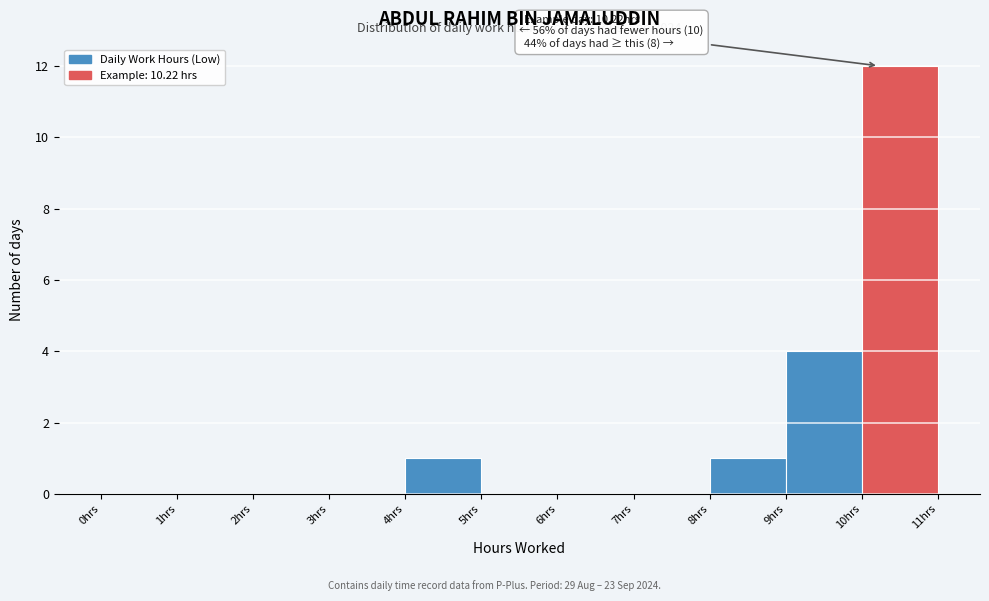

Over which range of the x-axis is the bar tallest?

10 to 11